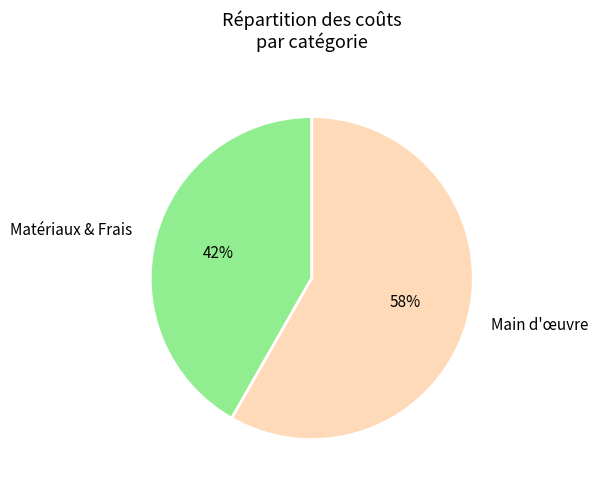

Is it true that Main d'œuvre is 72% of the pie?

False